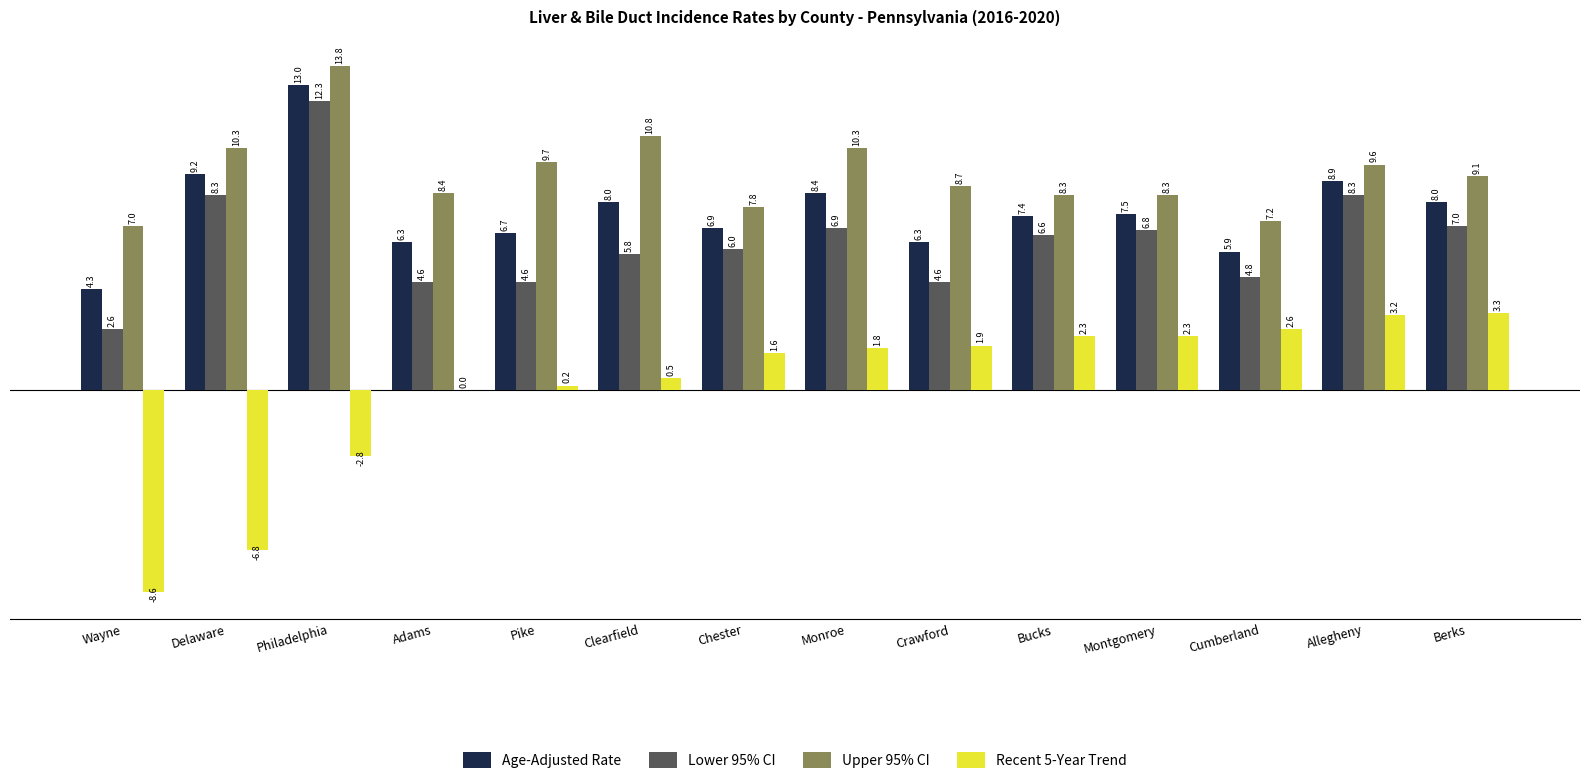

What is the approximate value of Lower 95% CI at Adams?

4.6